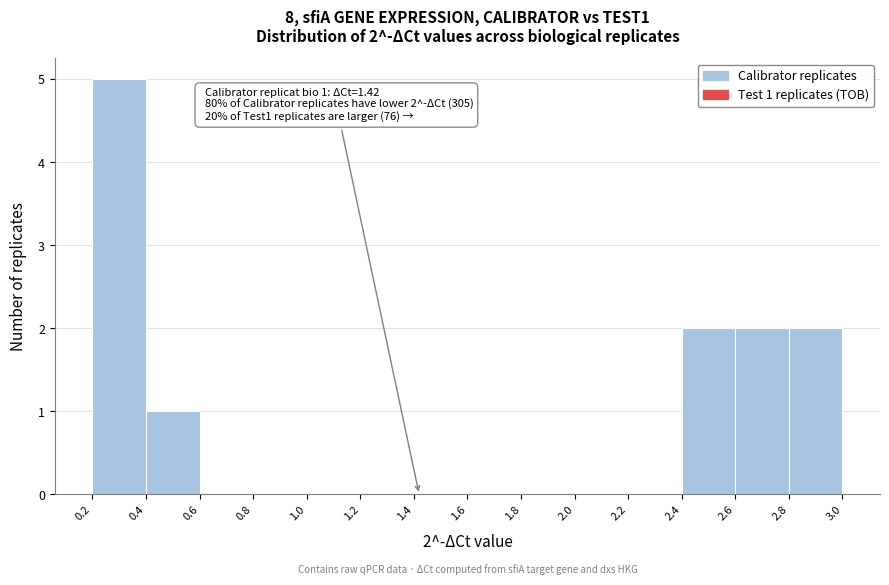

Over which range of the x-axis is the bar tallest?

0.2 to 0.4